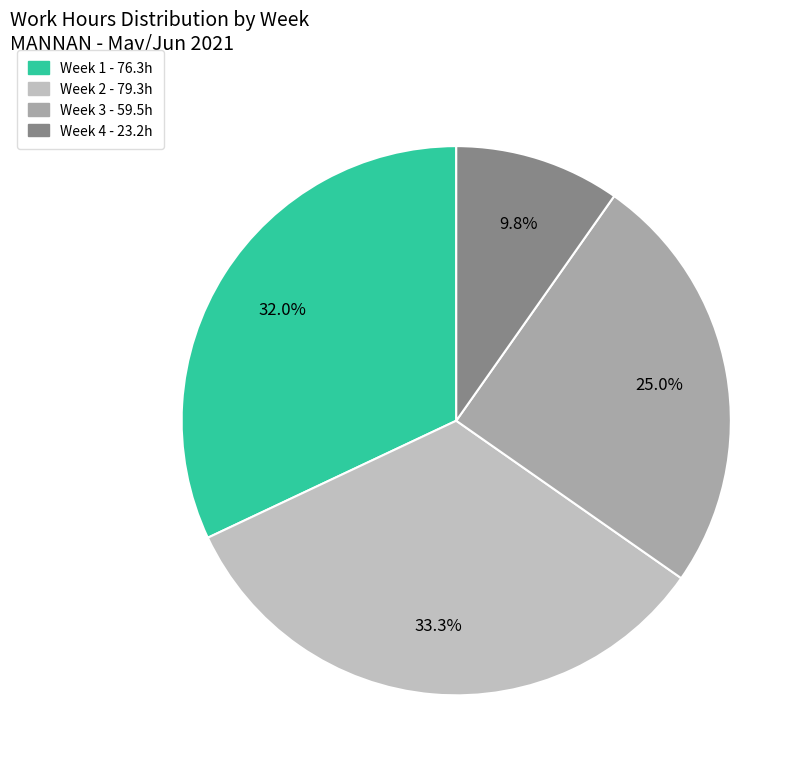

How many segments does this pie chart have?

4